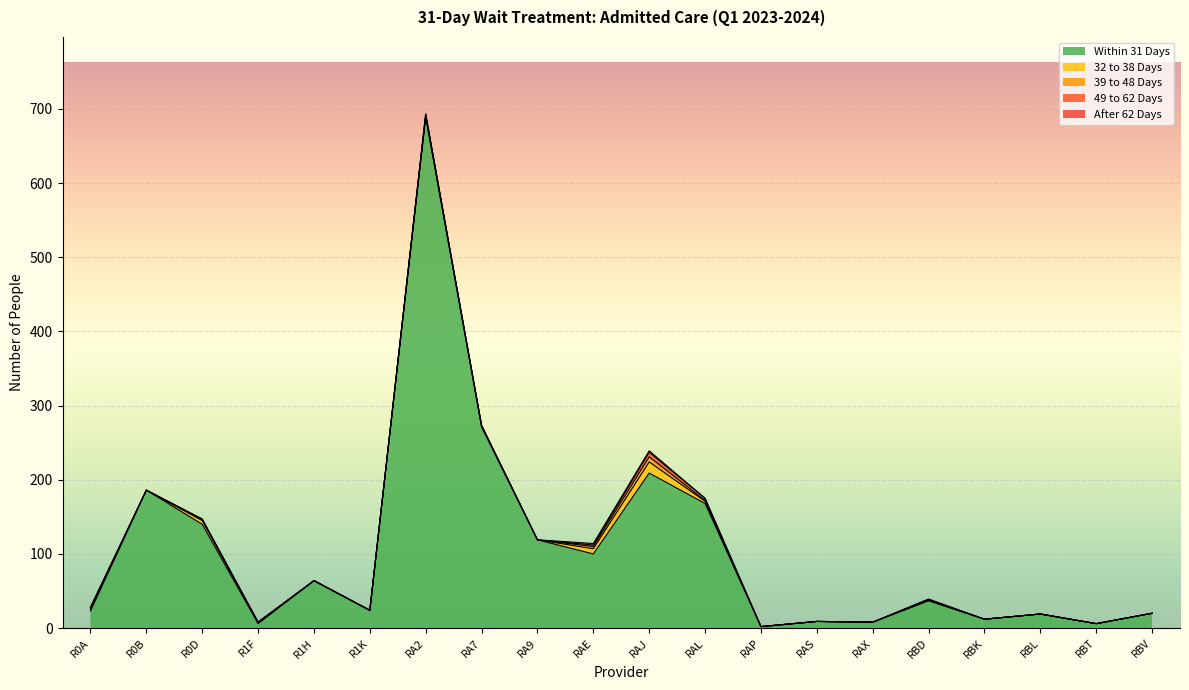

What is the highest value of the 32 to 38 Days series?

15